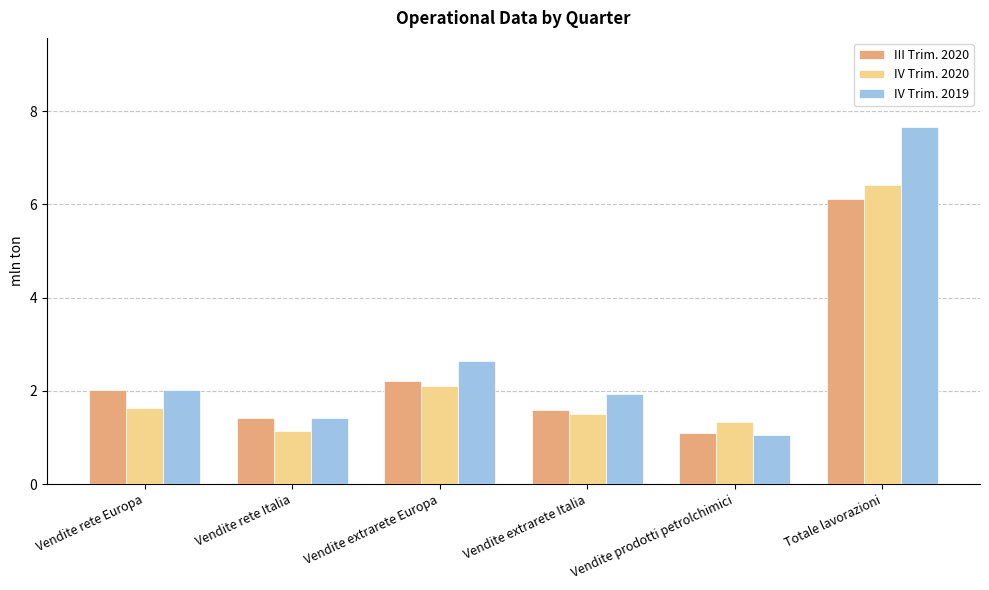

At which label is IV Trim. 2020 closest to 3?

Vendite extrarete Europa